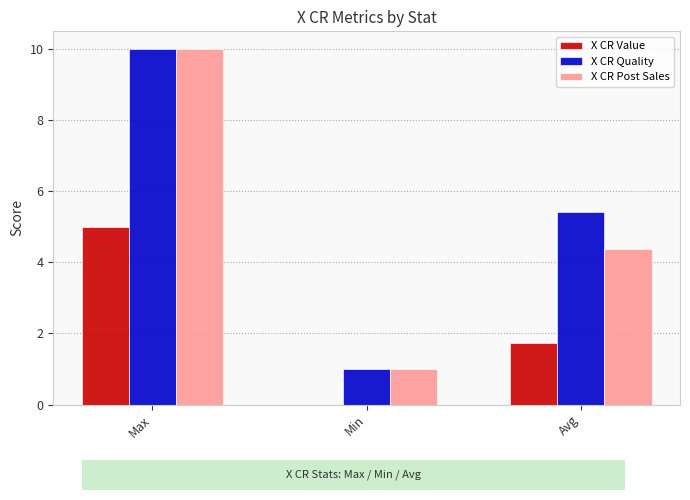

Reading right to left, list all the values displayed in this chart.

X CR Value: 1.7	0.0	5.0
X CR Quality: 5.4	1.0	10.0
X CR Post Sales: 4.4	1.0	10.0